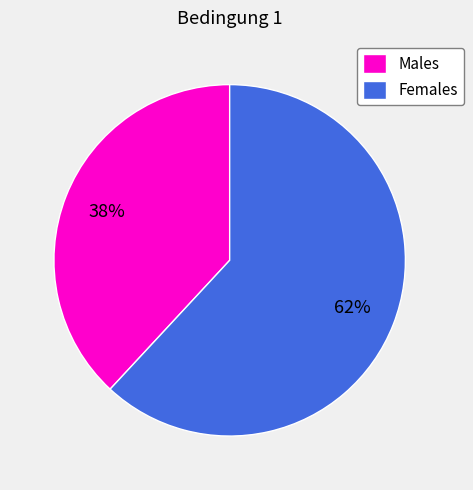

What is the ratio of the value at Males to the value at Females?

0.6